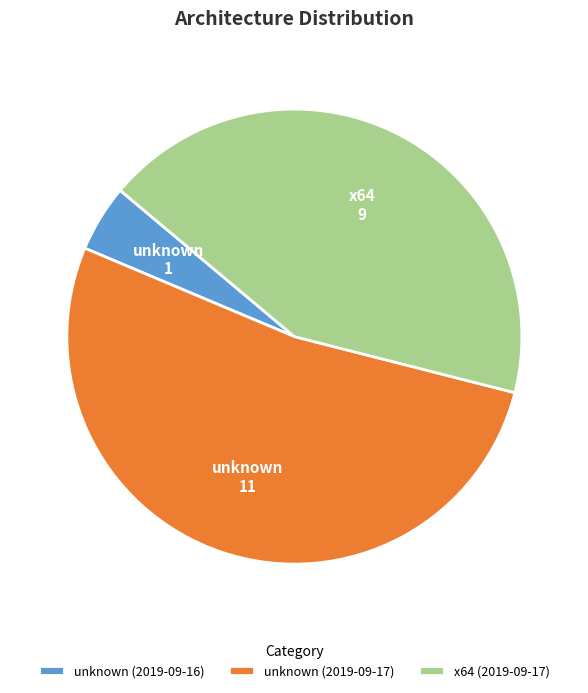

What is the ratio of the value at x64 (2019-09-17) to the value at unknown (2019-09-17)?

0.8